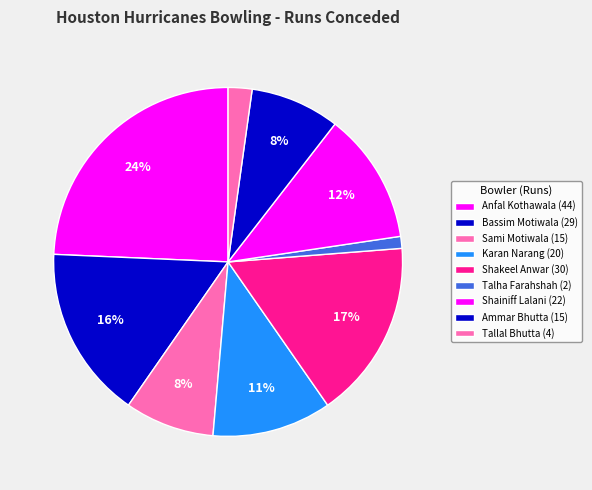

What portion of the pie excludes Ammar Bhutta?

91.7%